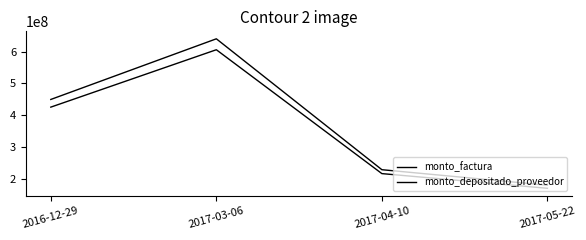

Which series has the largest total across all categories?

monto_factura